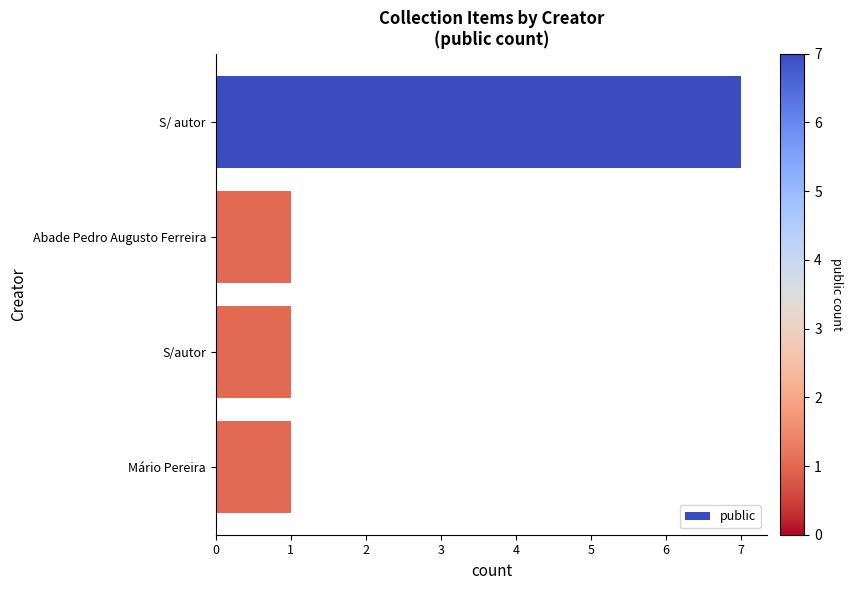

At which category does the chart reach its peak across all series?

S/ autor